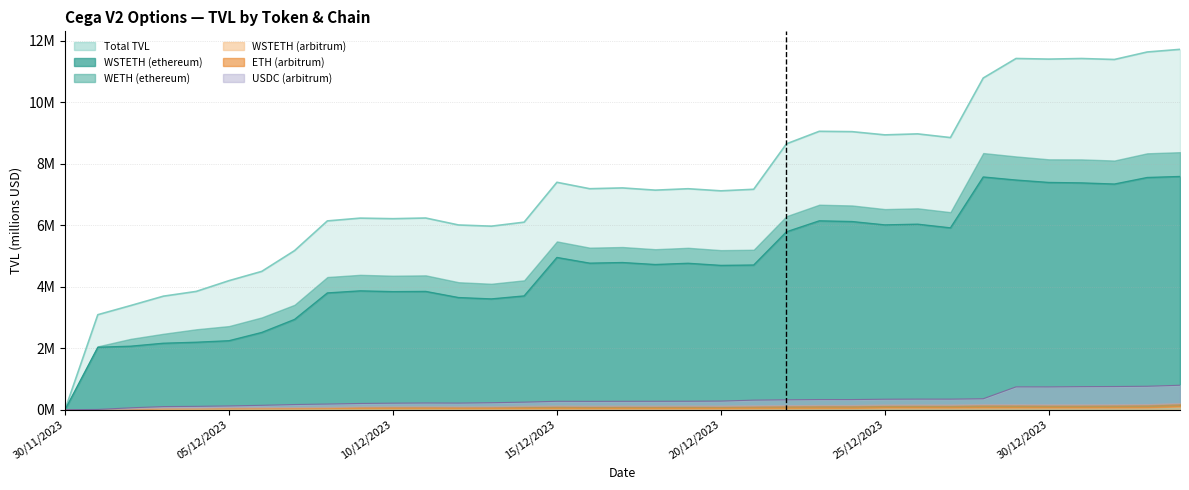

At which category is the sum across all series the highest?

03/01/2024